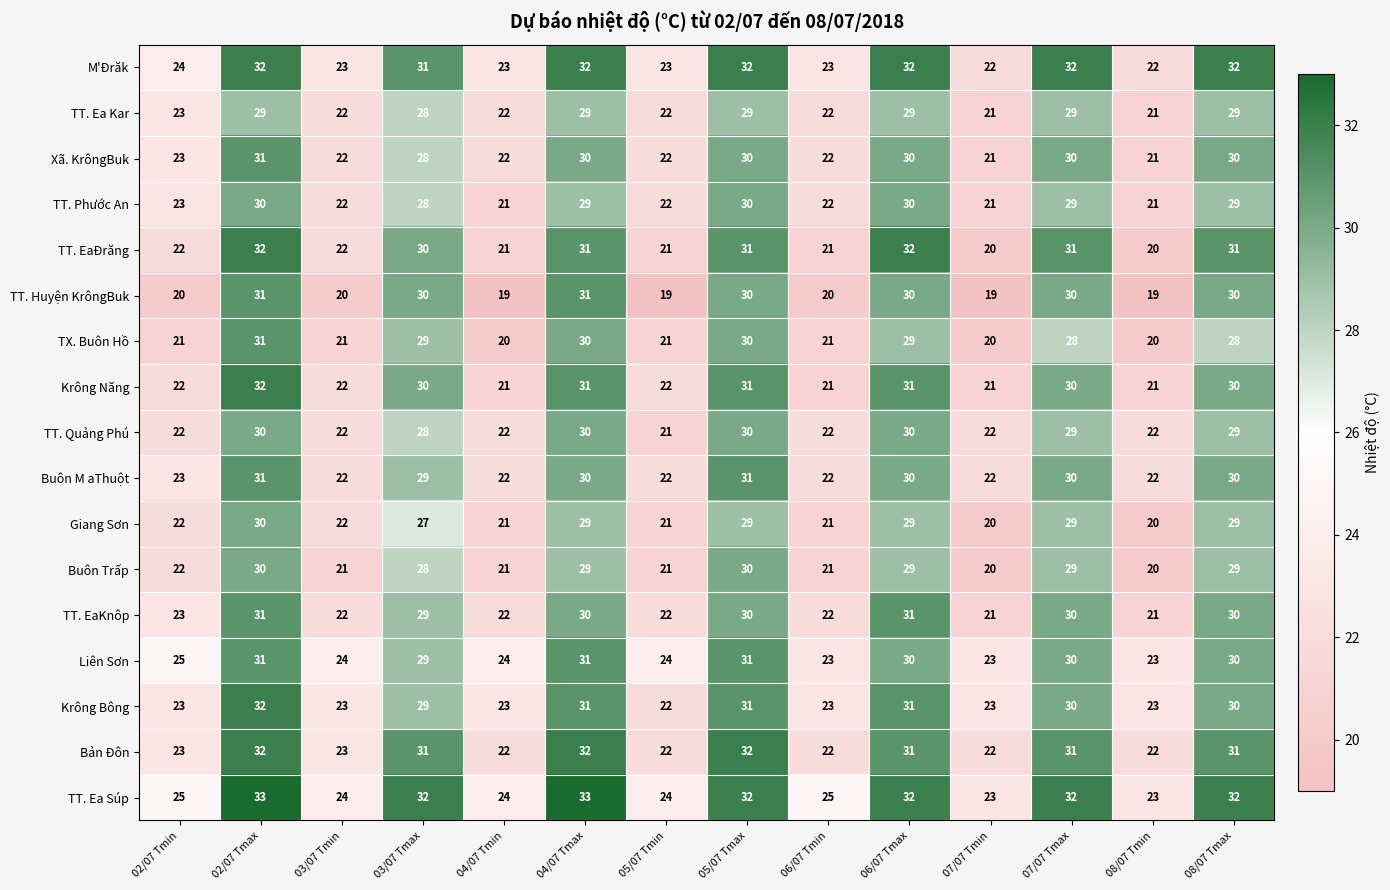

Count the TT. Ea Súp values in the range 24 to 32.

10